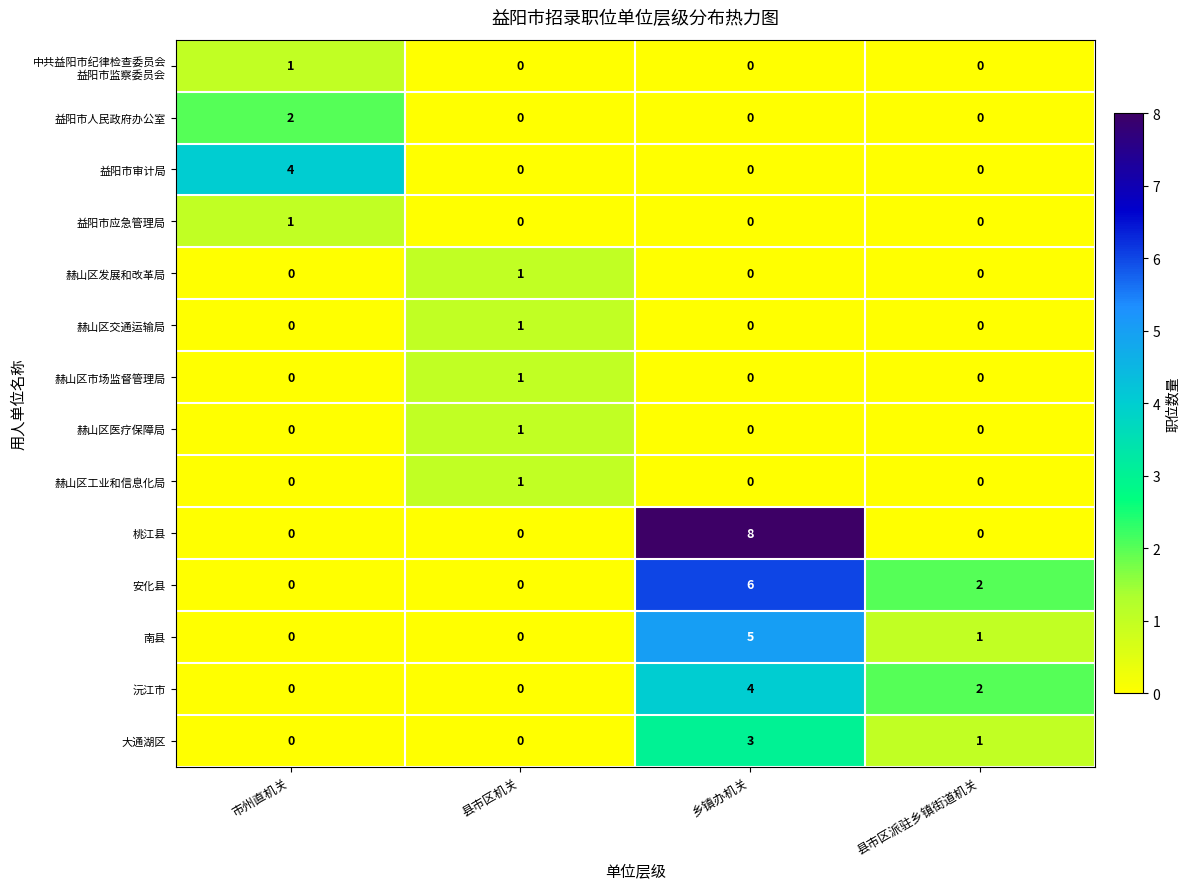

What is the total value across all series at 县市区派驻乡镇街道机关?

6